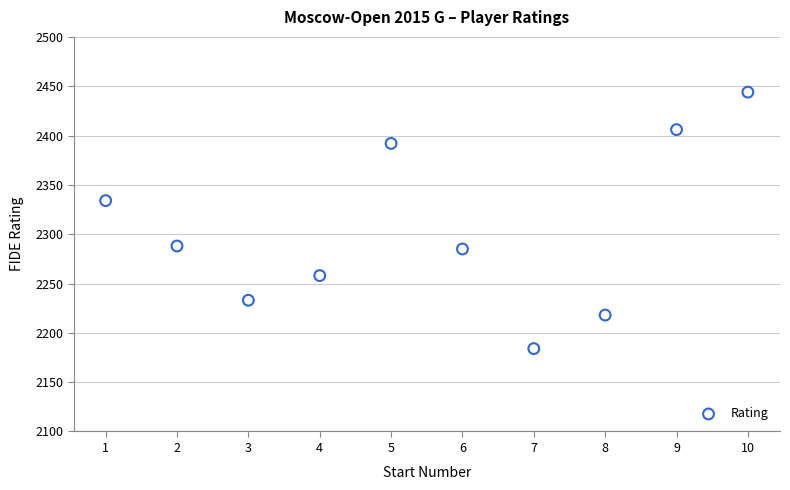

What Y value in the scatter plot is closest to 2314?

2334